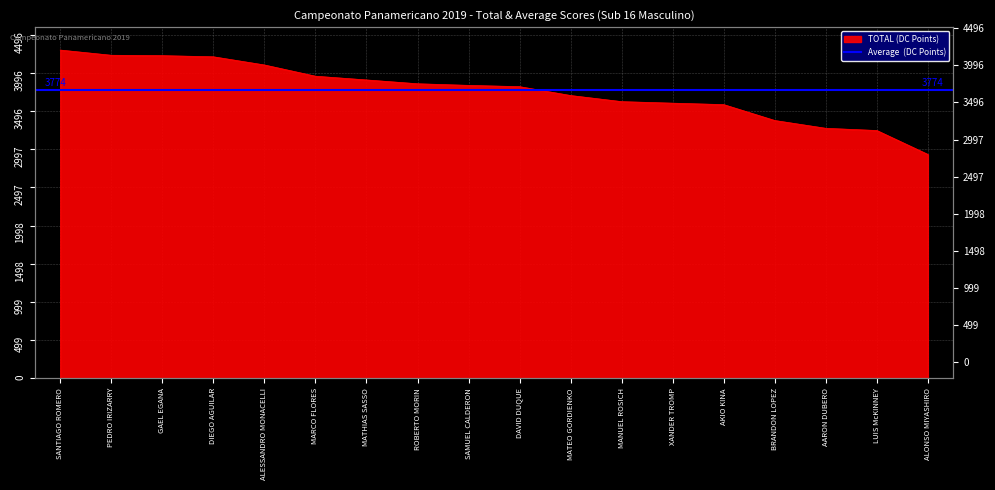

At which category does the chart reach its peak across all series?

SANTIAGO ROMERO